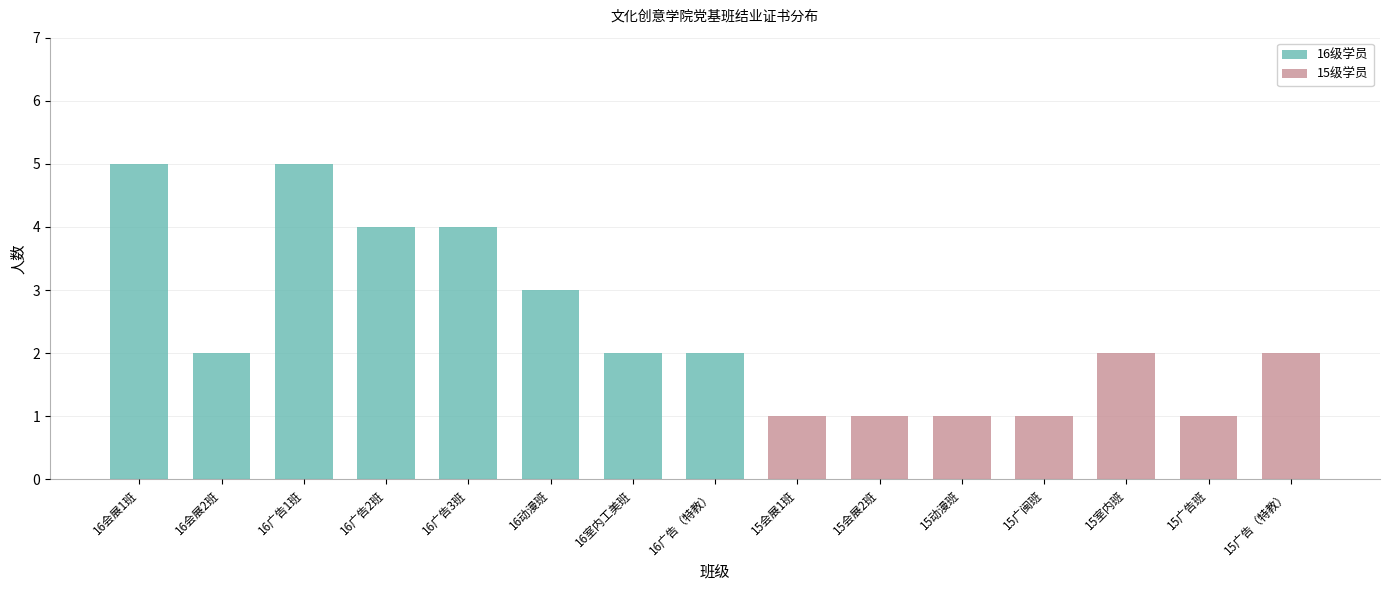

Reading left to right, what are the values for 16级学员?

16会展1班=5	16会展2班=2	16广告1班=5	16广告2班=4	16广告3班=4	16动漫班=3	16室内工美班=2	16广告（特教）=2	15会展1班=0	15会展2班=0	15动漫班=0	15广闽班=0	15室内班=0	15广告班=0	15广告（特教）=0